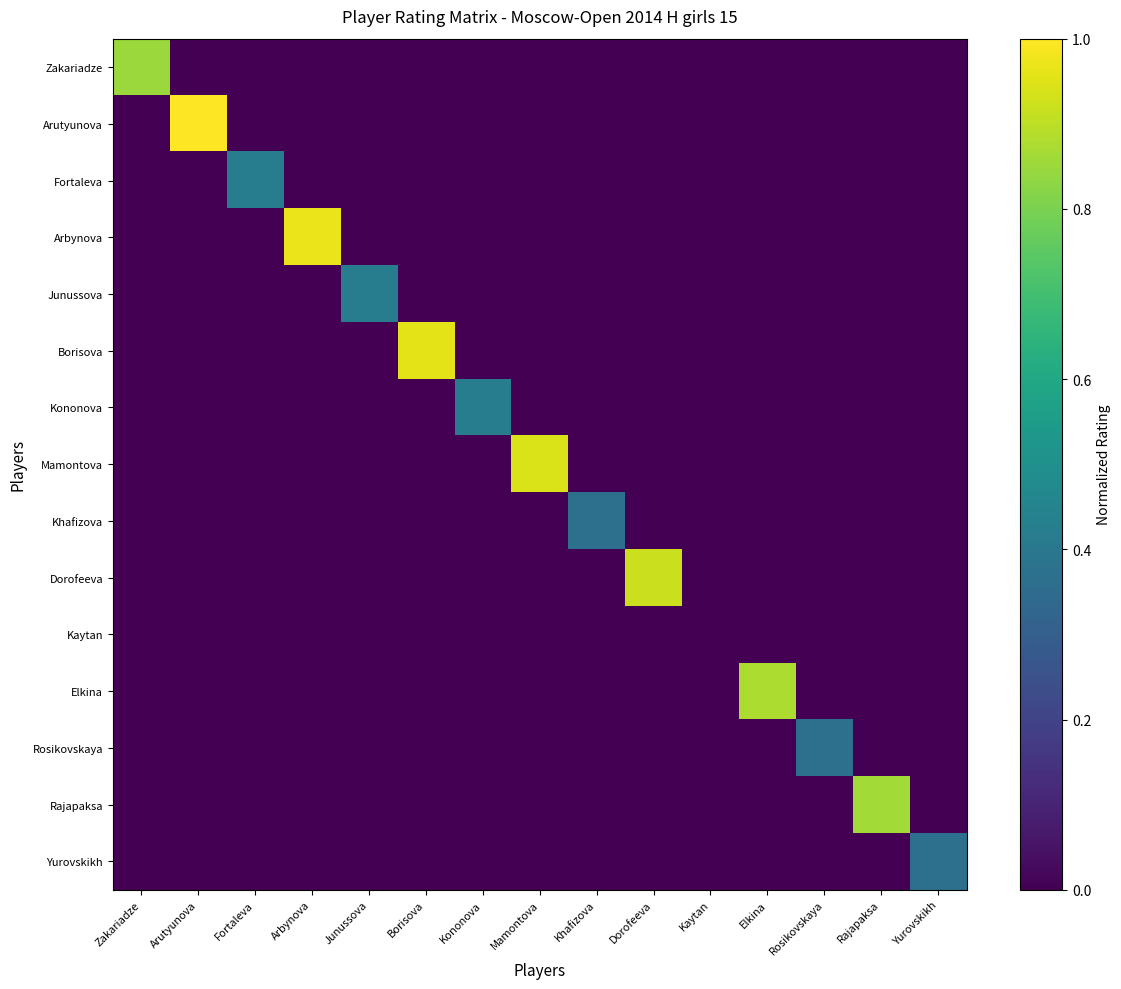

Reading right to left, what are all the values shown in this chart?

Zakariadze: Yurovskikh=0.0	Rajapaksa=0.0	Rosikovskaya=0.0	Elkina=0.0	Kaytan=0.0	Dorofeeva=0.0	Khafizova=0.0	Mamontova=0.0	Kononova=0.0	Borisova=0.0	Junussova=0.0	Arbynova=0.0	Fortaleva=0.0	Arutyunova=0.0	Zakariadze=0.9
Arutyunova: Yurovskikh=0.0	Rajapaksa=0.0	Rosikovskaya=0.0	Elkina=0.0	Kaytan=0.0	Dorofeeva=0.0	Khafizova=0.0	Mamontova=0.0	Kononova=0.0	Borisova=0.0	Junussova=0.0	Arbynova=0.0	Fortaleva=0.0	Arutyunova=1.0	Zakariadze=0.0
Fortaleva: Yurovskikh=0.0	Rajapaksa=0.0	Rosikovskaya=0.0	Elkina=0.0	Kaytan=0.0	Dorofeeva=0.0	Khafizova=0.0	Mamontova=0.0	Kononova=0.0	Borisova=0.0	Junussova=0.0	Arbynova=0.0	Fortaleva=0.4	Arutyunova=0.0	Zakariadze=0.0
Arbynova: Yurovskikh=0.0	Rajapaksa=0.0	Rosikovskaya=0.0	Elkina=0.0	Kaytan=0.0	Dorofeeva=0.0	Khafizova=0.0	Mamontova=0.0	Kononova=0.0	Borisova=0.0	Junussova=0.0	Arbynova=1.0	Fortaleva=0.0	Arutyunova=0.0	Zakariadze=0.0
Junussova: Yurovskikh=0.0	Rajapaksa=0.0	Rosikovskaya=0.0	Elkina=0.0	Kaytan=0.0	Dorofeeva=0.0	Khafizova=0.0	Mamontova=0.0	Kononova=0.0	Borisova=0.0	Junussova=0.4	Arbynova=0.0	Fortaleva=0.0	Arutyunova=0.0	Zakariadze=0.0
Borisova: Yurovskikh=0.0	Rajapaksa=0.0	Rosikovskaya=0.0	Elkina=0.0	Kaytan=0.0	Dorofeeva=0.0	Khafizova=0.0	Mamontova=0.0	Kononova=0.0	Borisova=1.0	Junussova=0.0	Arbynova=0.0	Fortaleva=0.0	Arutyunova=0.0	Zakariadze=0.0
Kononova: Yurovskikh=0.0	Rajapaksa=0.0	Rosikovskaya=0.0	Elkina=0.0	Kaytan=0.0	Dorofeeva=0.0	Khafizova=0.0	Mamontova=0.0	Kononova=0.4	Borisova=0.0	Junussova=0.0	Arbynova=0.0	Fortaleva=0.0	Arutyunova=0.0	Zakariadze=0.0
Mamontova: Yurovskikh=0.0	Rajapaksa=0.0	Rosikovskaya=0.0	Elkina=0.0	Kaytan=0.0	Dorofeeva=0.0	Khafizova=0.0	Mamontova=0.9	Kononova=0.0	Borisova=0.0	Junussova=0.0	Arbynova=0.0	Fortaleva=0.0	Arutyunova=0.0	Zakariadze=0.0
Khafizova: Yurovskikh=0.0	Rajapaksa=0.0	Rosikovskaya=0.0	Elkina=0.0	Kaytan=0.0	Dorofeeva=0.0	Khafizova=0.4	Mamontova=0.0	Kononova=0.0	Borisova=0.0	Junussova=0.0	Arbynova=0.0	Fortaleva=0.0	Arutyunova=0.0	Zakariadze=0.0
Dorofeeva: Yurovskikh=0.0	Rajapaksa=0.0	Rosikovskaya=0.0	Elkina=0.0	Kaytan=0.0	Dorofeeva=0.9	Khafizova=0.0	Mamontova=0.0	Kononova=0.0	Borisova=0.0	Junussova=0.0	Arbynova=0.0	Fortaleva=0.0	Arutyunova=0.0	Zakariadze=0.0
Kaytan: Yurovskikh=0.0	Rajapaksa=0.0	Rosikovskaya=0.0	Elkina=0.0	Kaytan=0.0	Dorofeeva=0.0	Khafizova=0.0	Mamontova=0.0	Kononova=0.0	Borisova=0.0	Junussova=0.0	Arbynova=0.0	Fortaleva=0.0	Arutyunova=0.0	Zakariadze=0.0
Elkina: Yurovskikh=0.0	Rajapaksa=0.0	Rosikovskaya=0.0	Elkina=0.9	Kaytan=0.0	Dorofeeva=0.0	Khafizova=0.0	Mamontova=0.0	Kononova=0.0	Borisova=0.0	Junussova=0.0	Arbynova=0.0	Fortaleva=0.0	Arutyunova=0.0	Zakariadze=0.0
Rosikovskaya: Yurovskikh=0.0	Rajapaksa=0.0	Rosikovskaya=0.4	Elkina=0.0	Kaytan=0.0	Dorofeeva=0.0	Khafizova=0.0	Mamontova=0.0	Kononova=0.0	Borisova=0.0	Junussova=0.0	Arbynova=0.0	Fortaleva=0.0	Arutyunova=0.0	Zakariadze=0.0
Rajapaksa: Yurovskikh=0.0	Rajapaksa=0.9	Rosikovskaya=0.0	Elkina=0.0	Kaytan=0.0	Dorofeeva=0.0	Khafizova=0.0	Mamontova=0.0	Kononova=0.0	Borisova=0.0	Junussova=0.0	Arbynova=0.0	Fortaleva=0.0	Arutyunova=0.0	Zakariadze=0.0
Yurovskikh: Yurovskikh=0.4	Rajapaksa=0.0	Rosikovskaya=0.0	Elkina=0.0	Kaytan=0.0	Dorofeeva=0.0	Khafizova=0.0	Mamontova=0.0	Kononova=0.0	Borisova=0.0	Junussova=0.0	Arbynova=0.0	Fortaleva=0.0	Arutyunova=0.0	Zakariadze=0.0